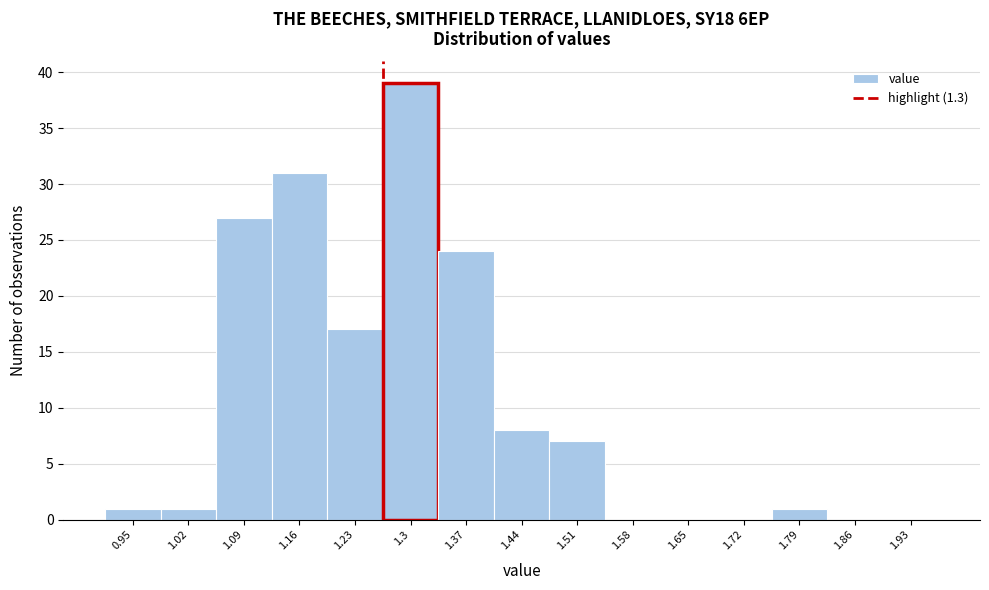

Reading left to right, transcribe all the data shown in this chart.

0.95=1	1.02=1	1.09=27	1.16=31	1.23=17	1.3=39	1.37=24	1.44=8	1.51=7	1.58=0	1.65=0	1.72=0	1.79=1	1.86=0	1.93=0